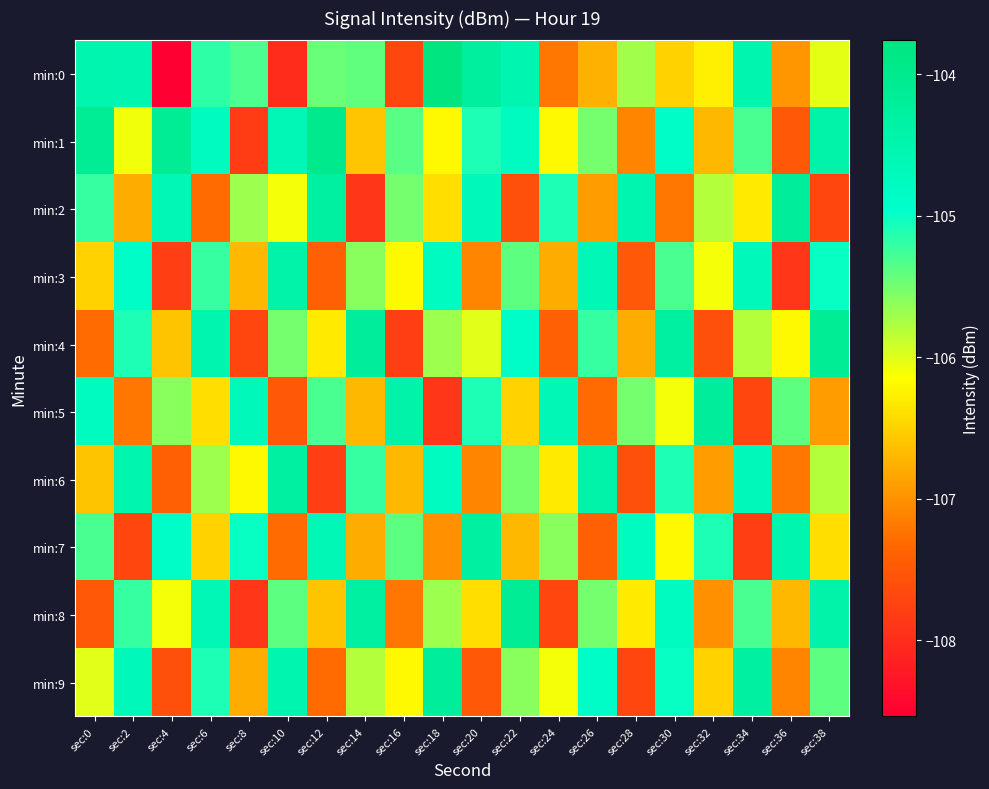

At sec:0, list the series in order from largest to smallest.

min:1, min:0, min:5, min:2, min:7, min:9, min:3, min:6, min:4, min:8